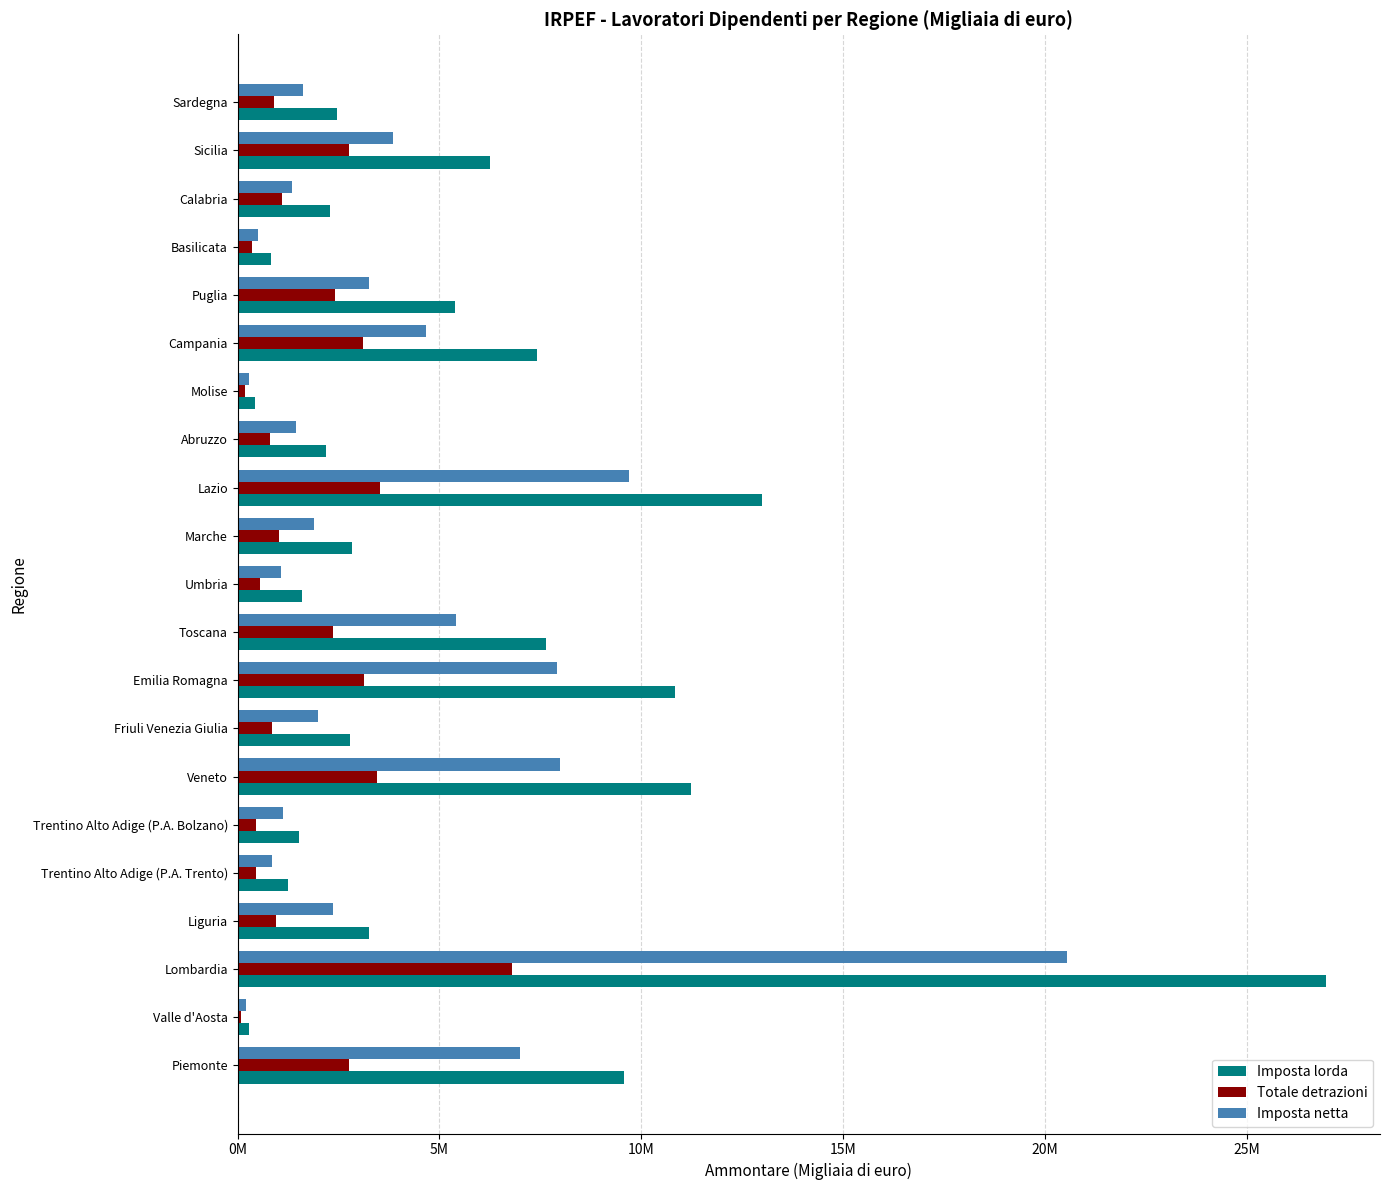

What are all the series names shown in the legend?

Imposta lorda, Totale detrazioni, Imposta netta